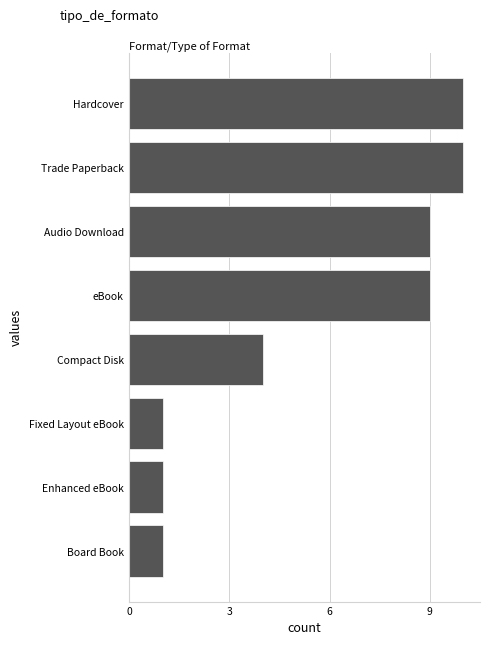

What is the change in value from Fixed Layout eBook to Compact Disk?

+3